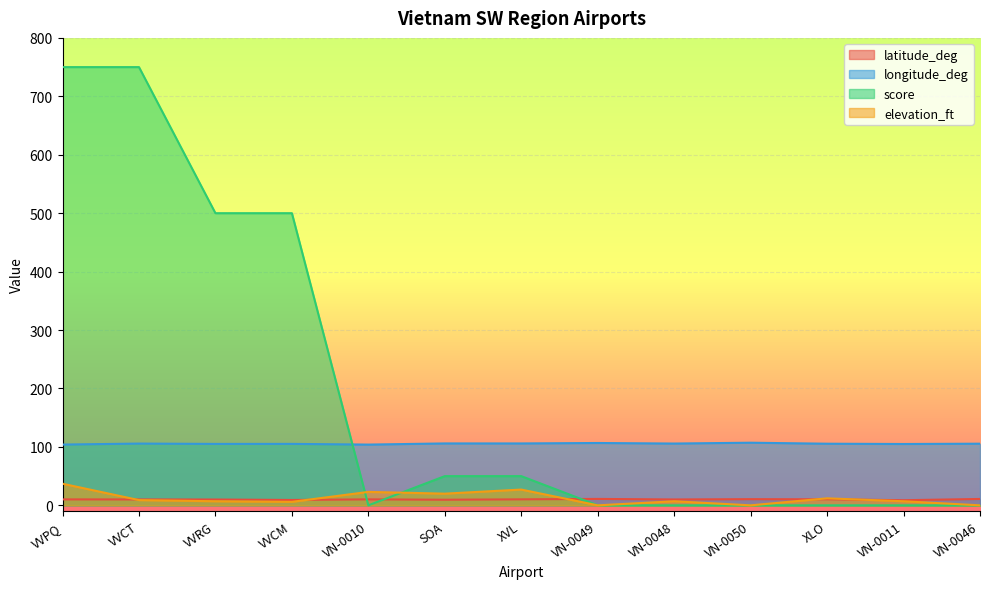

What is the sum of the longitude_deg values at XLO and VVCT?

211.2